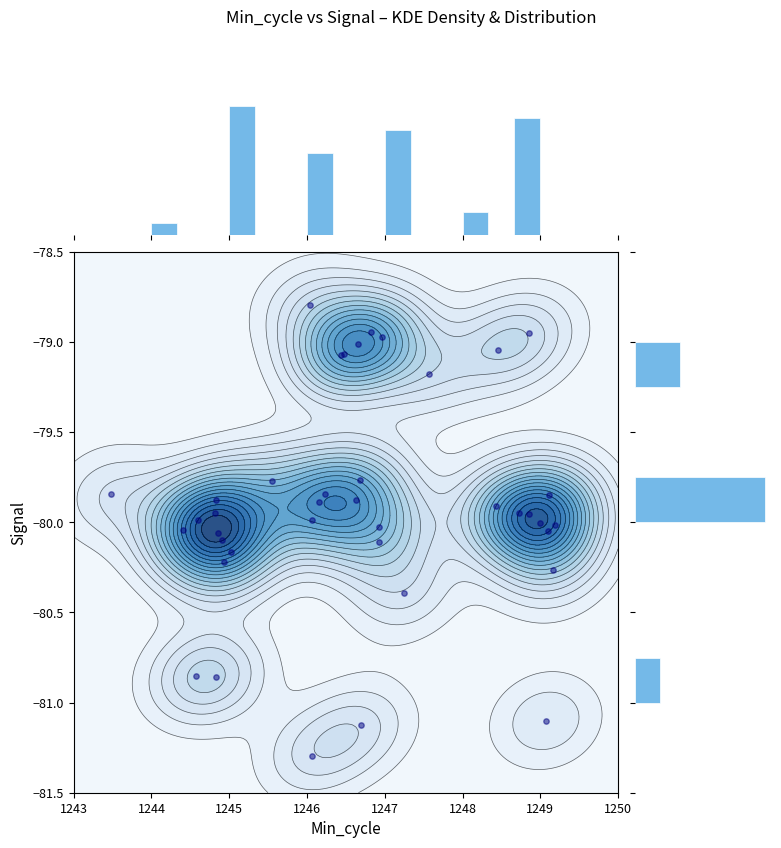

Is it true that the value at 31 is -110.7?

False